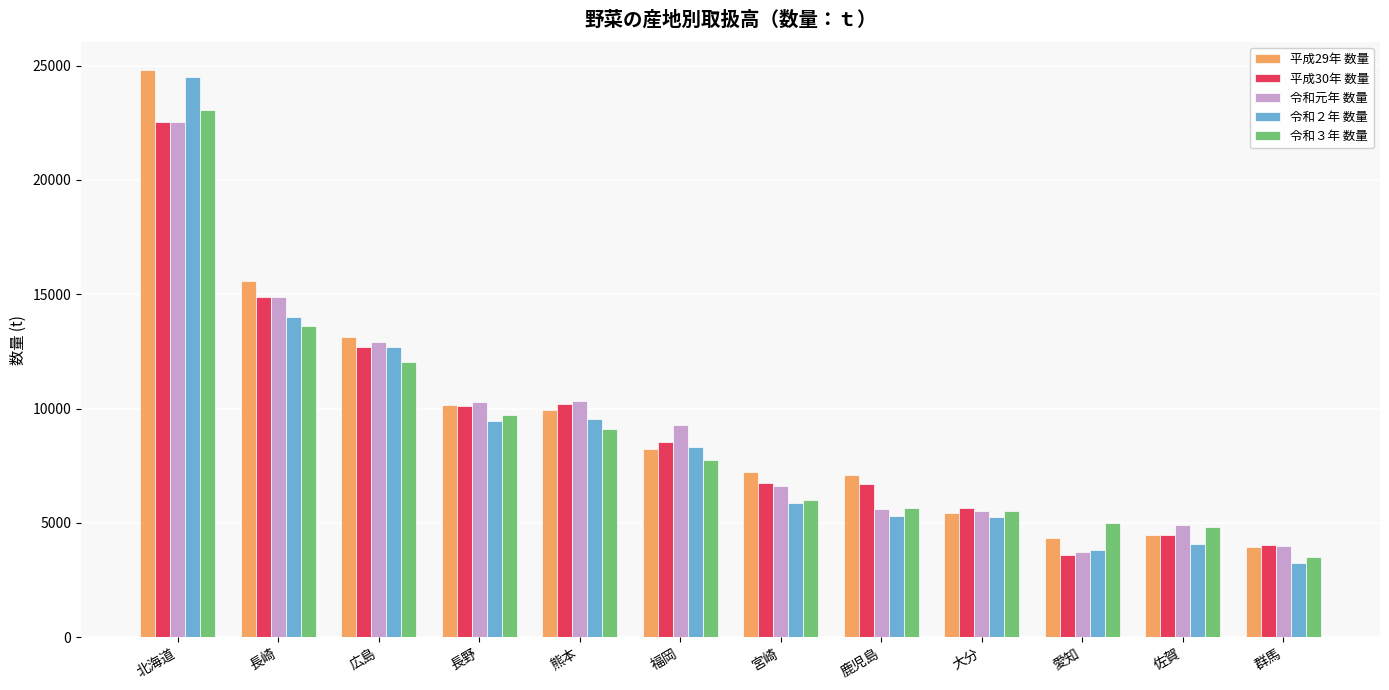

The value of 平成30年 数量 at 長崎 is 14865. True or false?

True